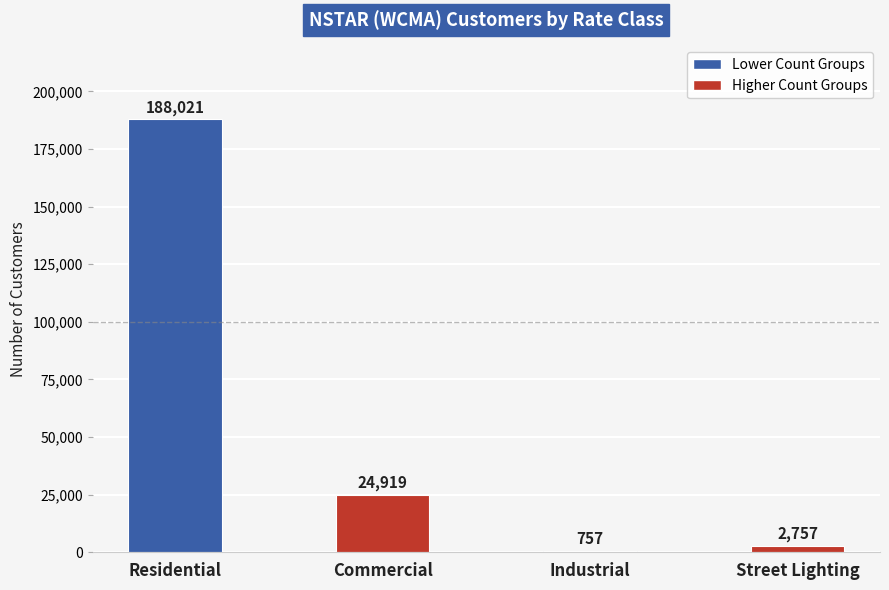

At which category does the chart reach its peak across all series?

Residential